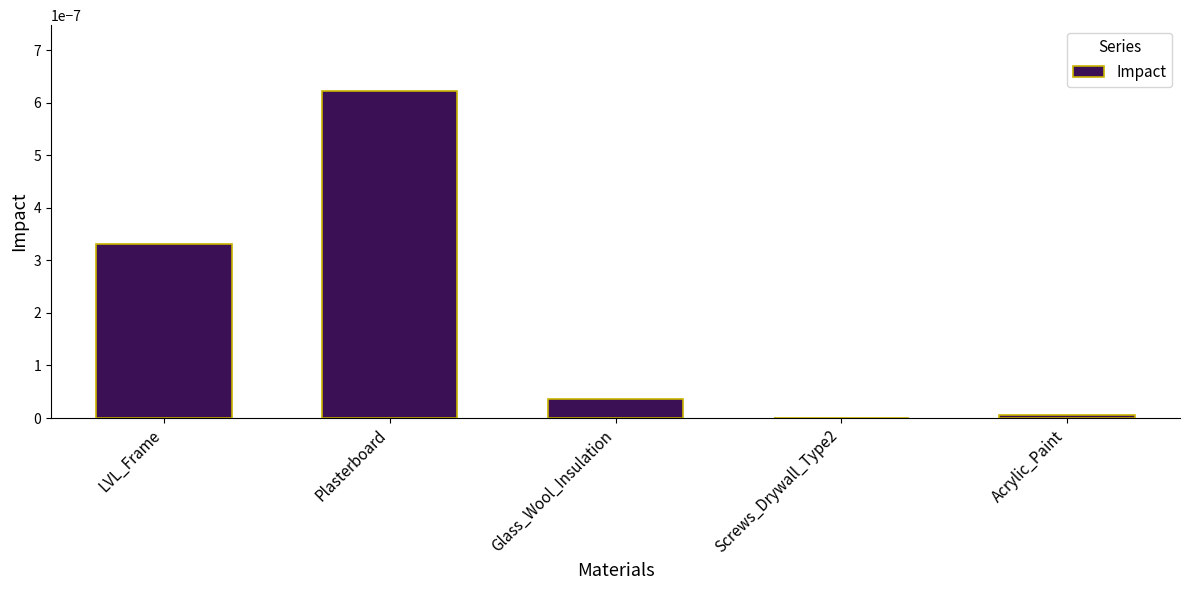

At which category does the chart reach its peak across all series?

Plasterboard